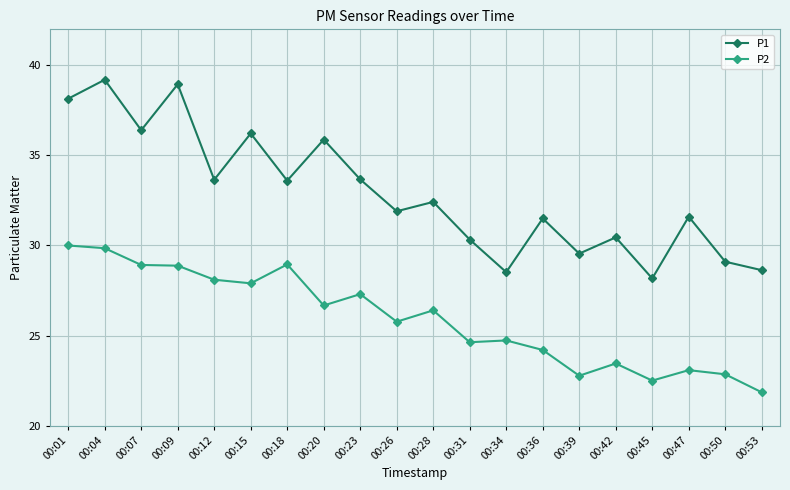

At which category is the sum across all series the highest?

00:04